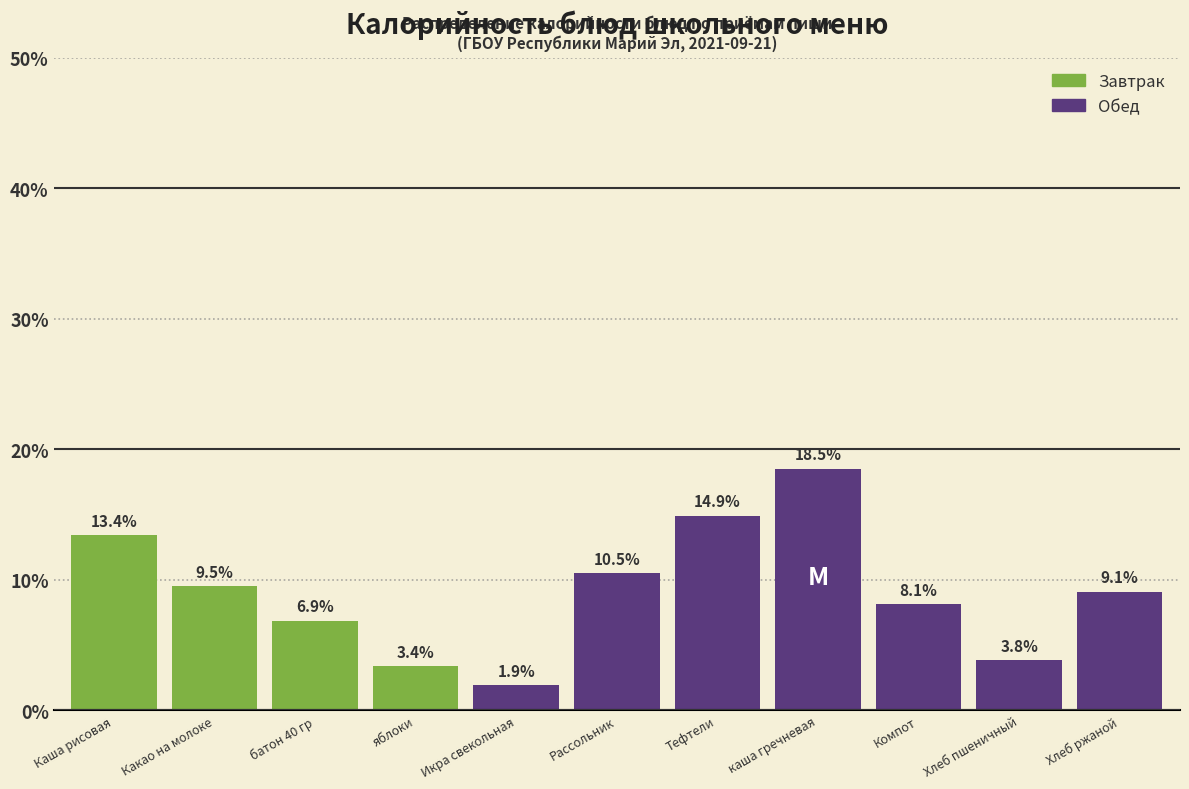

Reading left to right, transcribe all the data shown in this chart.

13.4	9.5	6.9	3.4	1.9	10.5	14.9	18.5	8.1	3.8	9.1